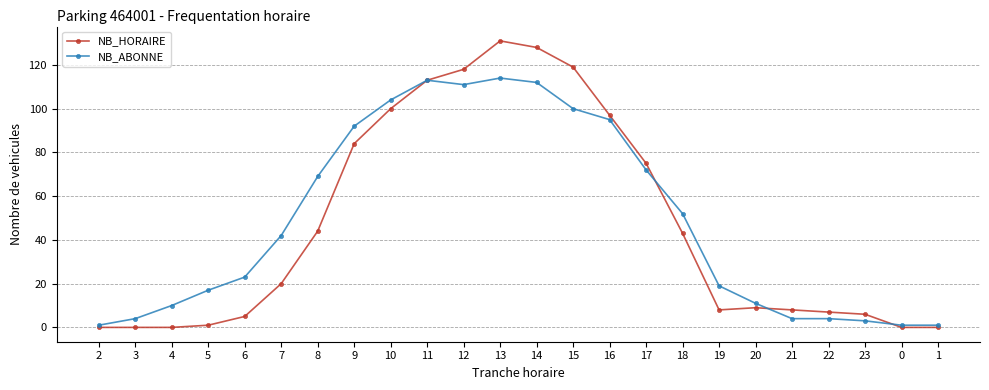

What are all the series names shown in the legend?

NB_HORAIRE, NB_ABONNE